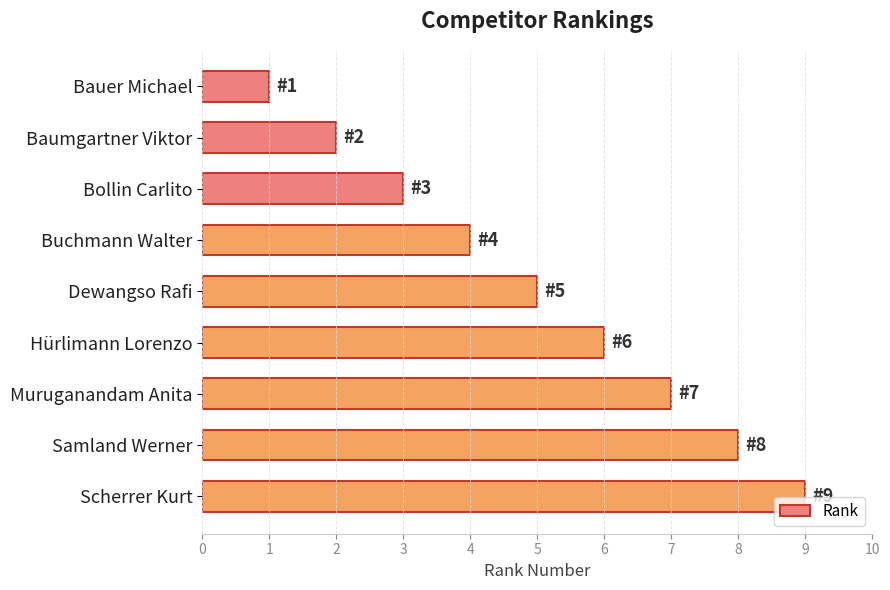

What is the difference between the second highest and second lowest values?

6